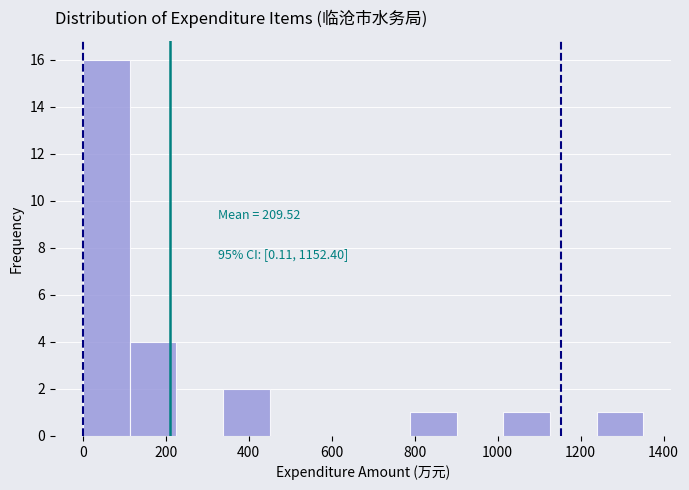

Which range on the x-axis has the tallest bar?

0 to 120